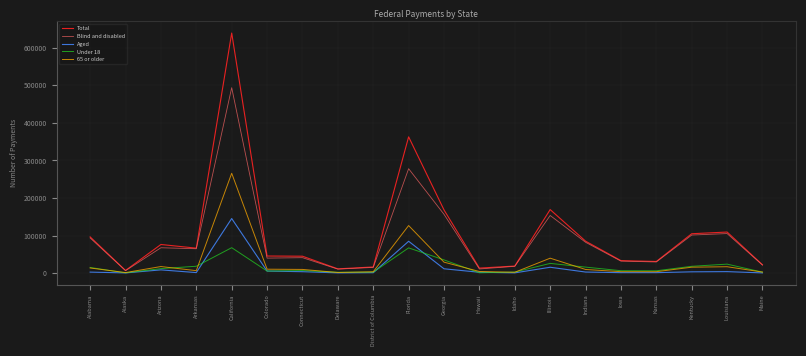

At how many categories does at least one series exceed 190533?

2